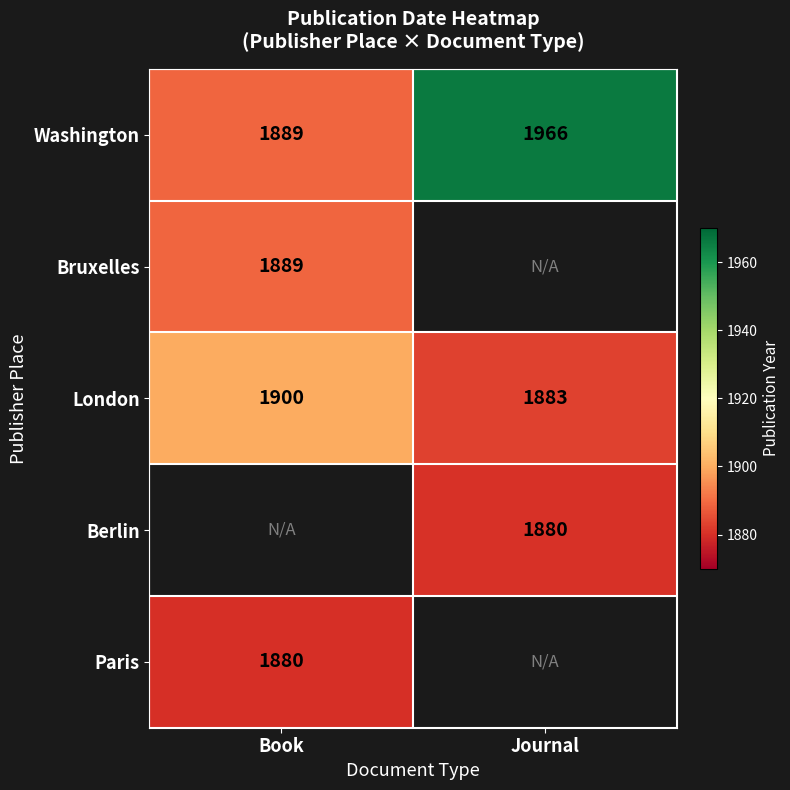

How many series are shown in this chart?

5